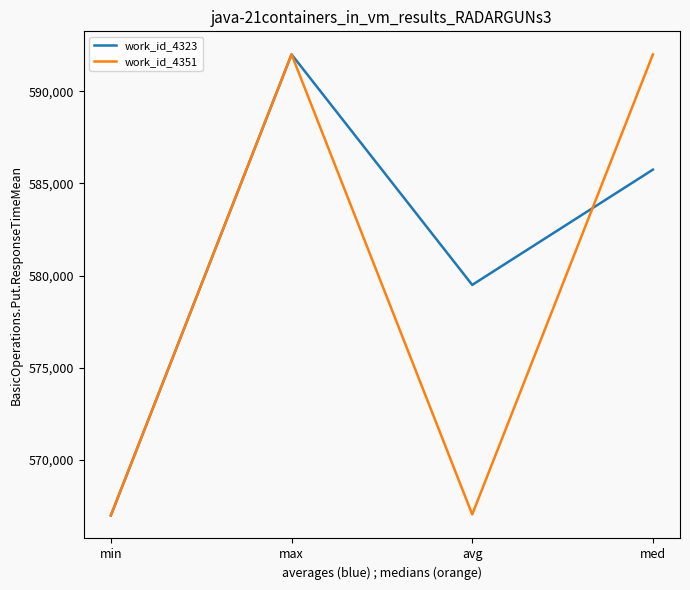

Where does the work_id_4351 series first go above 591996?

max